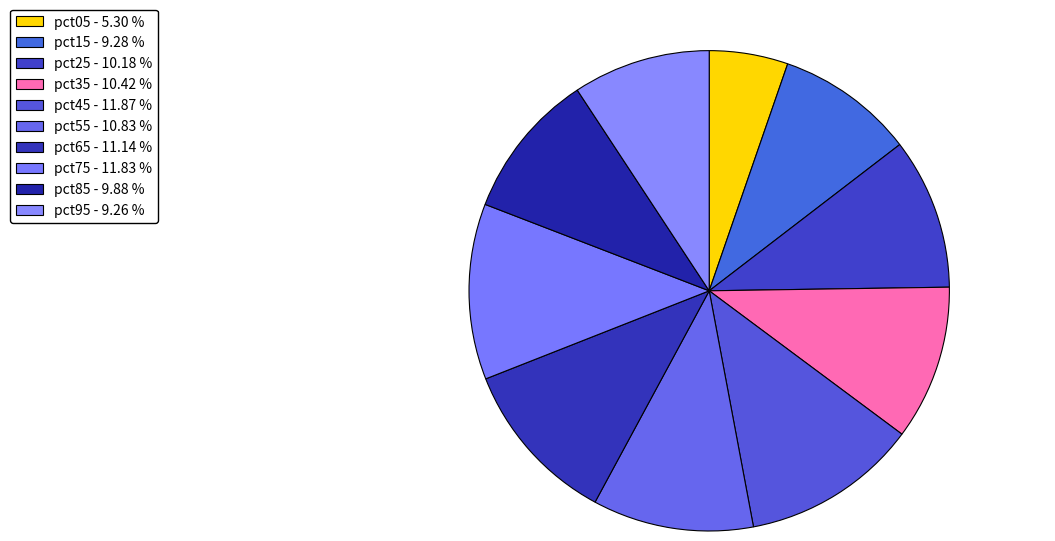

Is it true that pct35 is 1% of the pie?

False